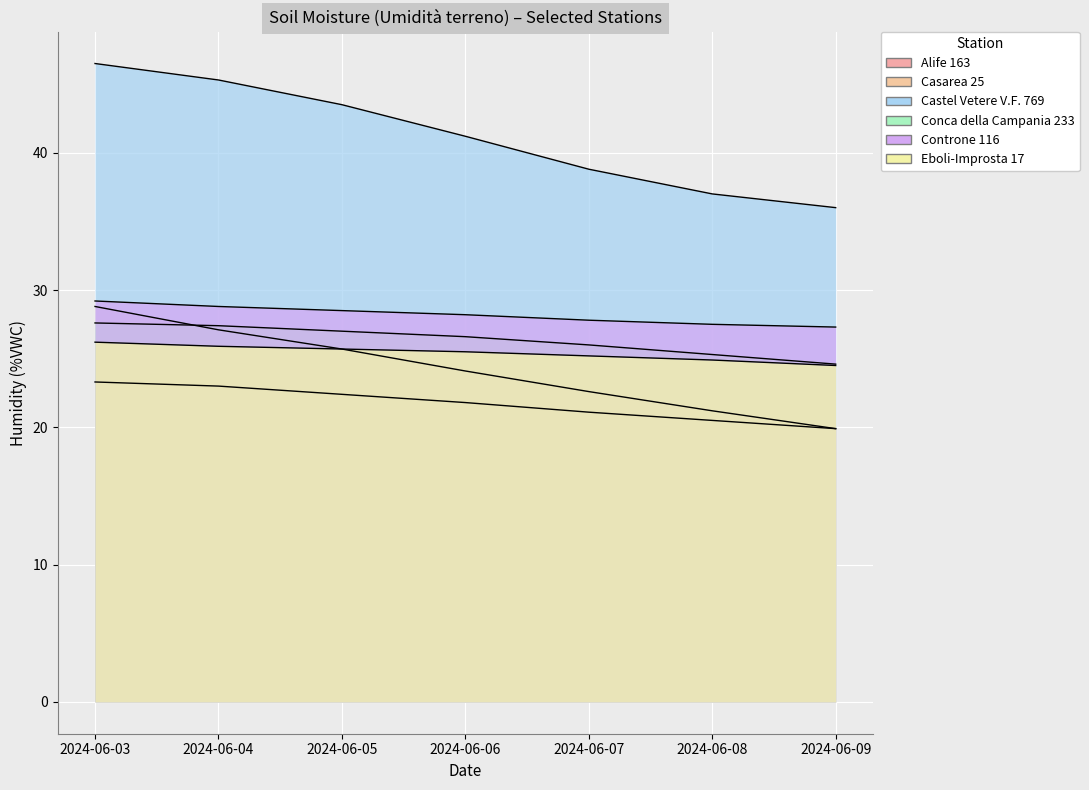

How many series are shown in this chart?

6